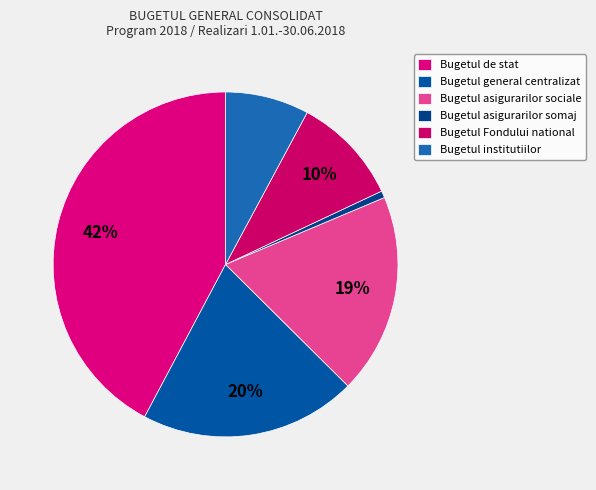

What is the largest slice in the pie chart?

Bugetul de stat